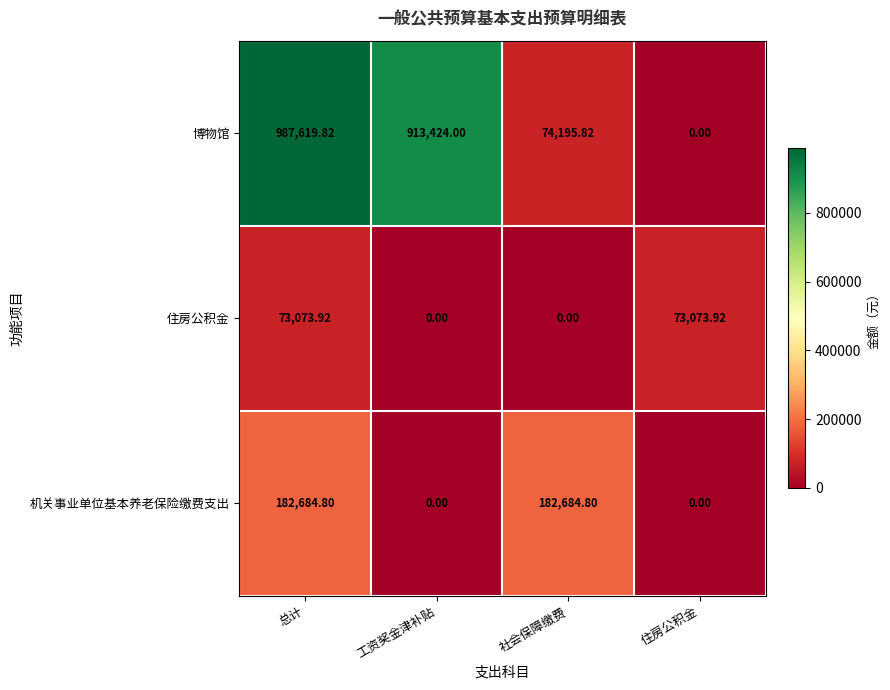

Rank the series by their maximum value, from highest to lowest.

博物馆, 机关事业单位基本养老保险缴费支出, 住房公积金